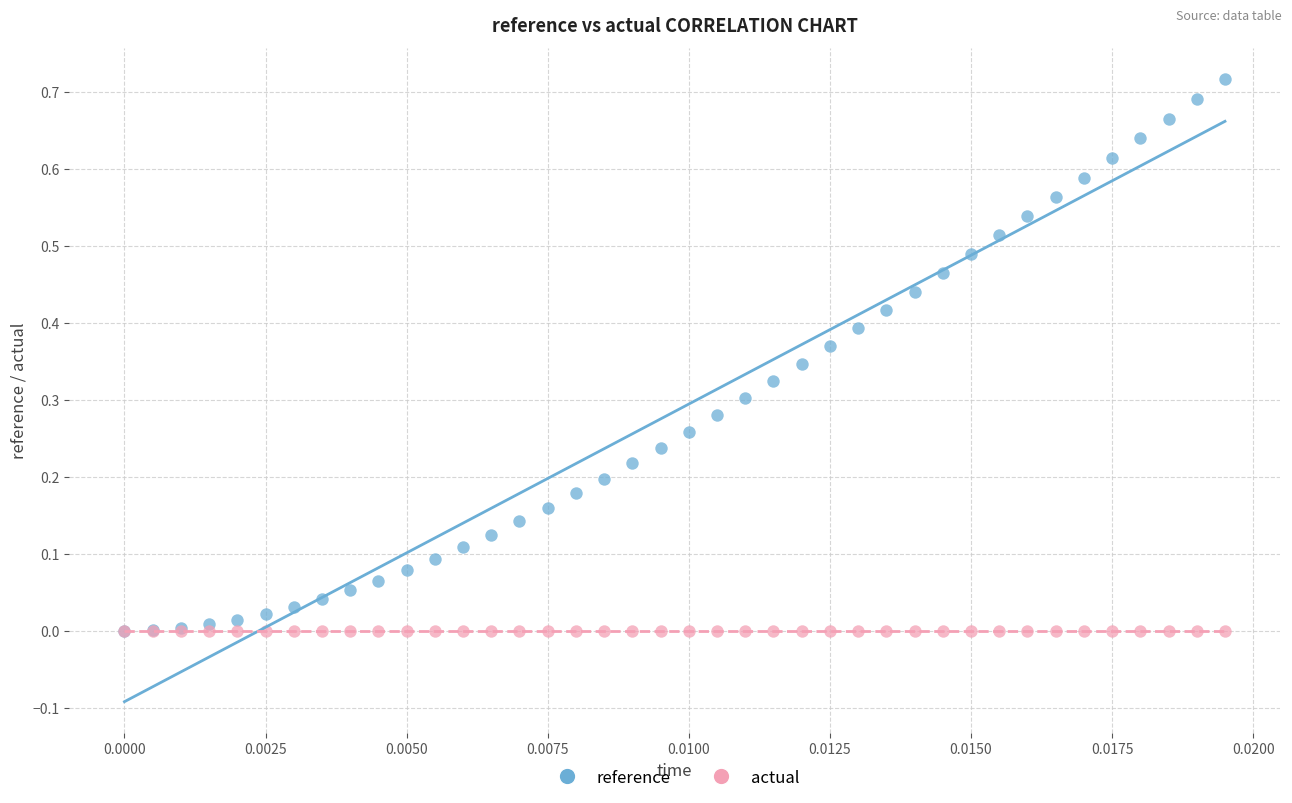

Which series reaches the maximum Y coordinate?

reference